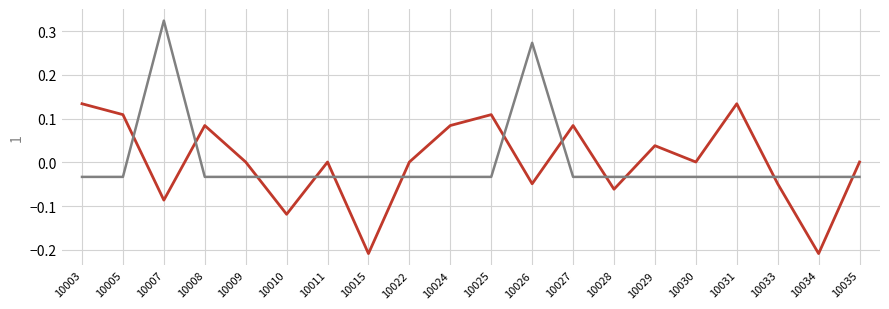

Which label corresponds to the largest value in the chart?

10007